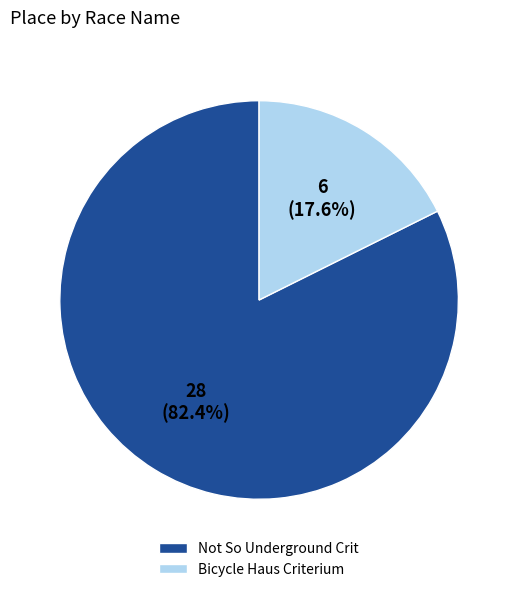

Combined, do Not So Underground Crit and Bicycle Haus Criterium account for over 50%?

Yes